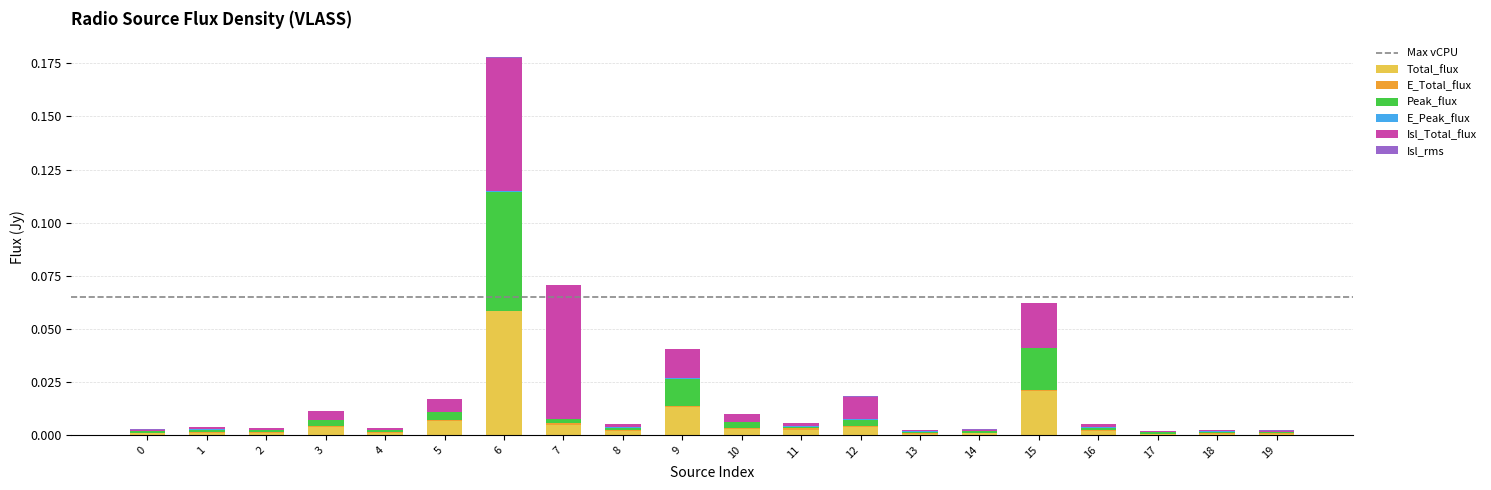

Which category has the highest value in the Total_flux series?

6